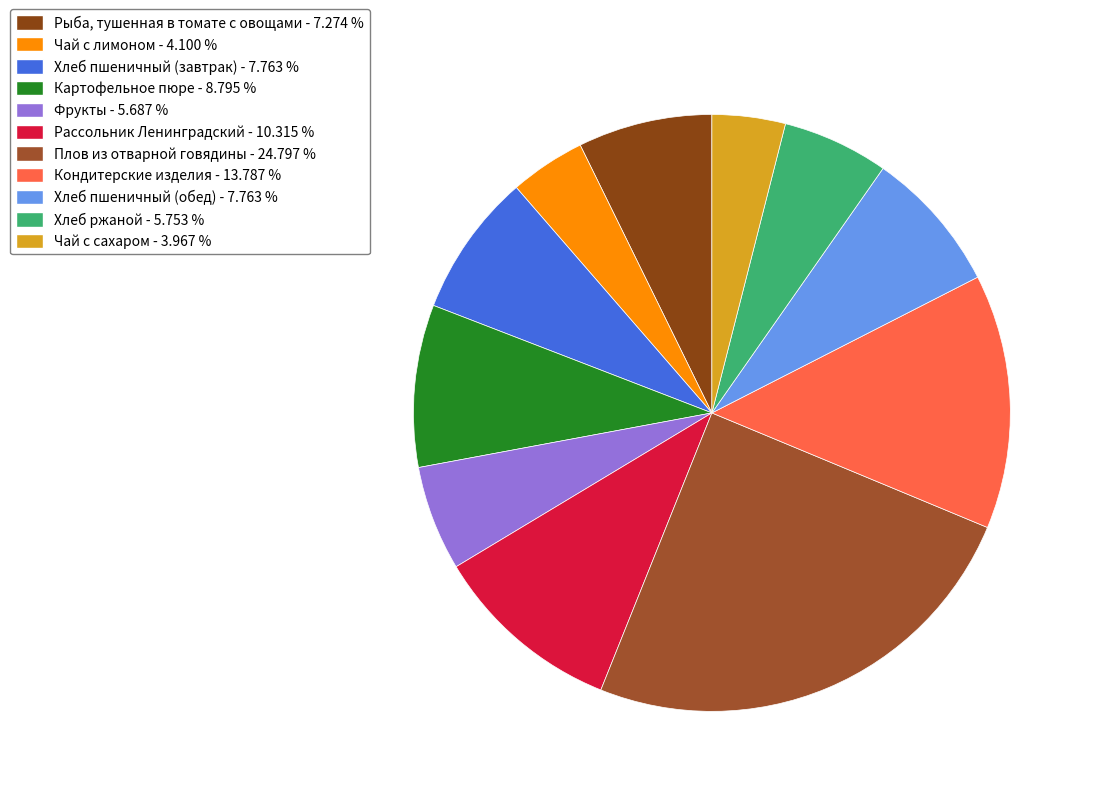

Count the number of slices in the pie.

11